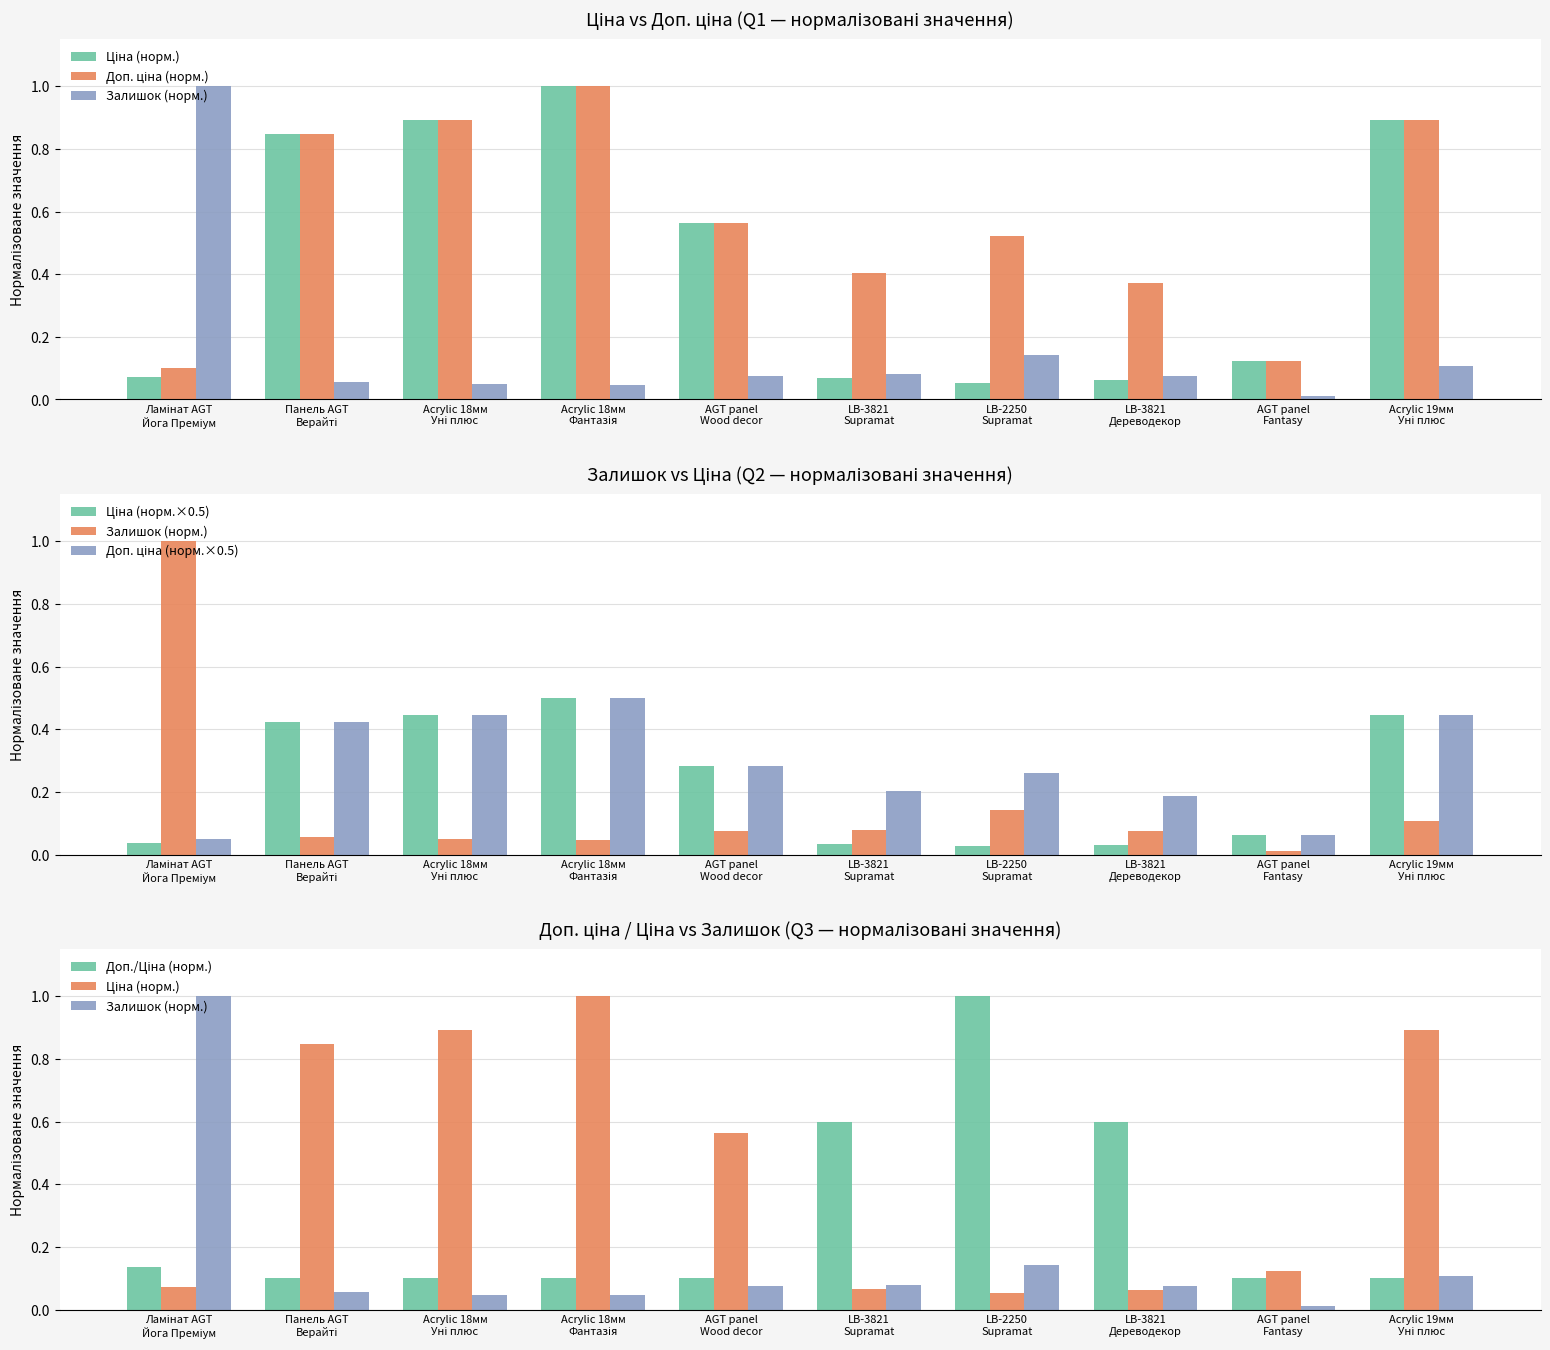

What is the sum of all Доп. ціна (норм.) values?

5.7